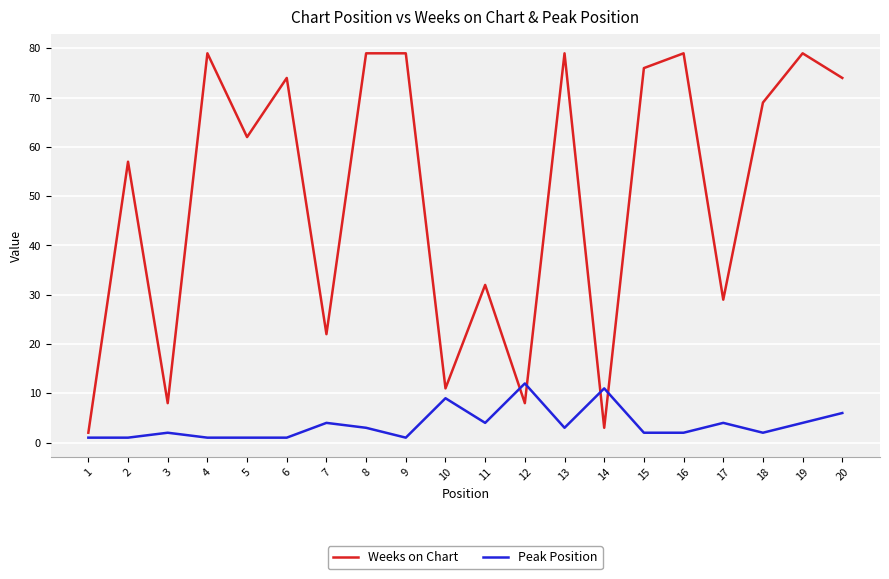

What is the lowest value of the Peak Position series?

1